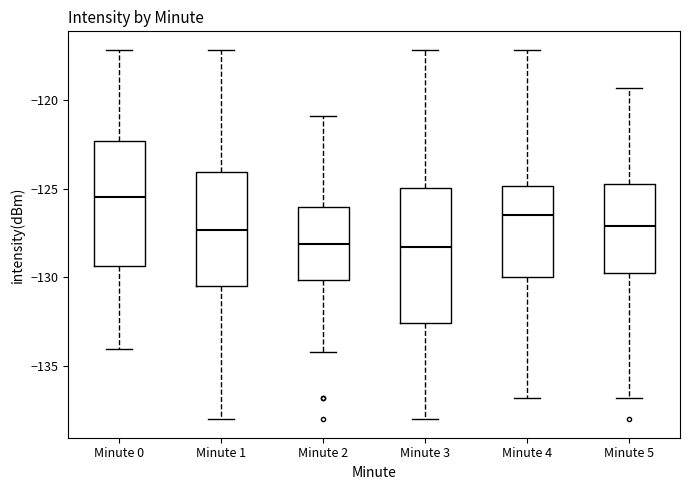

Reading left to right, transcribe this box plot: for each box, give where its median line is, the range the box spans, and where its two whiskers end, as read against the y-axis. The values are not printed on the chart, so give them approximately, as read against the axis.

Minute 0: median -125.5, box -129.5 to -122.5, whiskers -134.0 to -117.0
Minute 1: median -127.5, box -130.5 to -124.0, whiskers -138.0 to -117.0
Minute 2: median -128.0, box -130.0 to -126.0, whiskers -134.0 to -121.0
Minute 3: median -128.5, box -132.5 to -125.0, whiskers -138.0 to -117.0
Minute 4: median -126.5, box -130.0 to -125.0, whiskers -137.0 to -117.0
Minute 5: median -127.0, box -130.0 to -124.5, whiskers -137.0 to -119.5